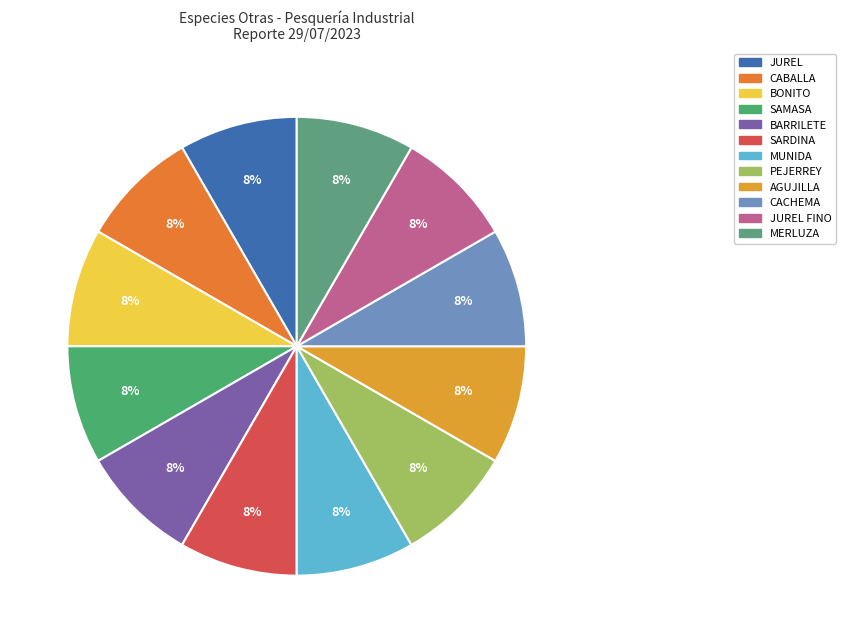

To the nearest percent, what is the difference between the largest and smallest slice percentages?

0%